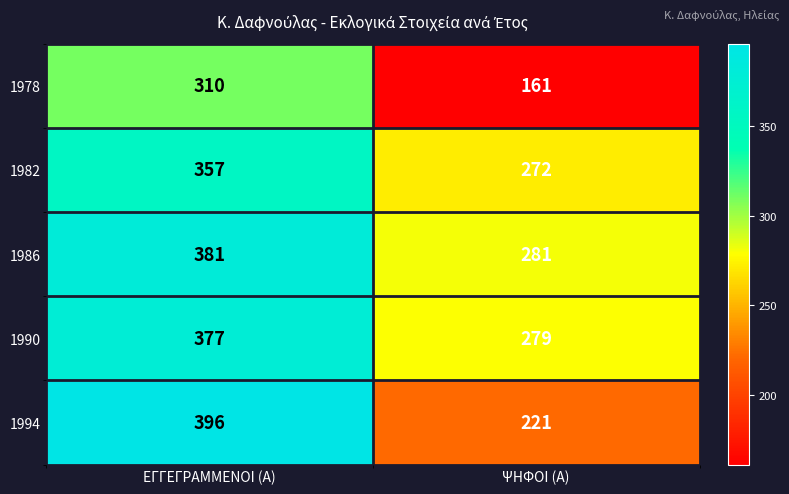

What is the difference between the maximum and minimum values in the 1994 series?

175